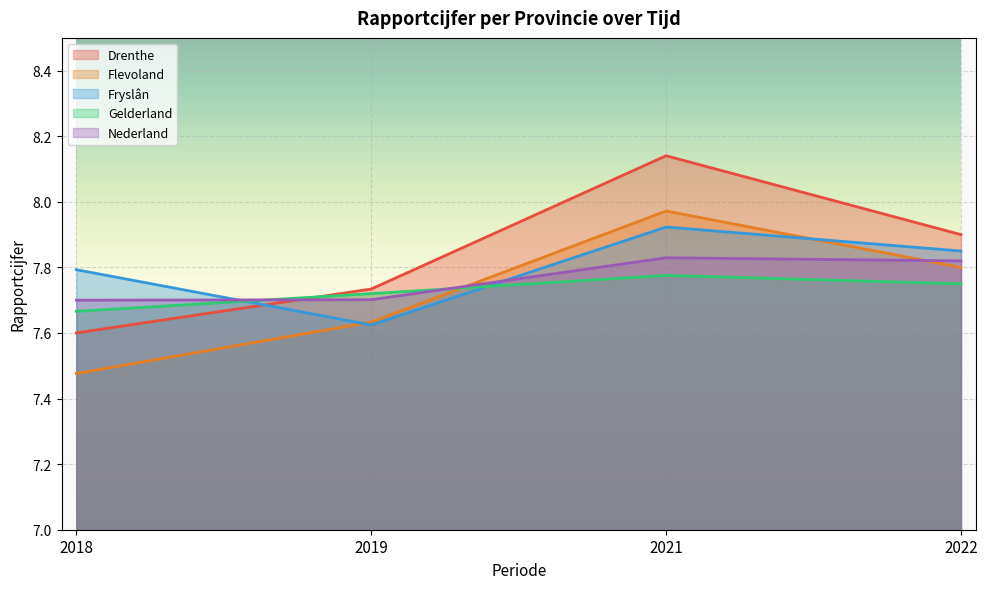

What are all the series names shown in the legend?

Drenthe, Flevoland, Fryslân, Gelderland, Nederland